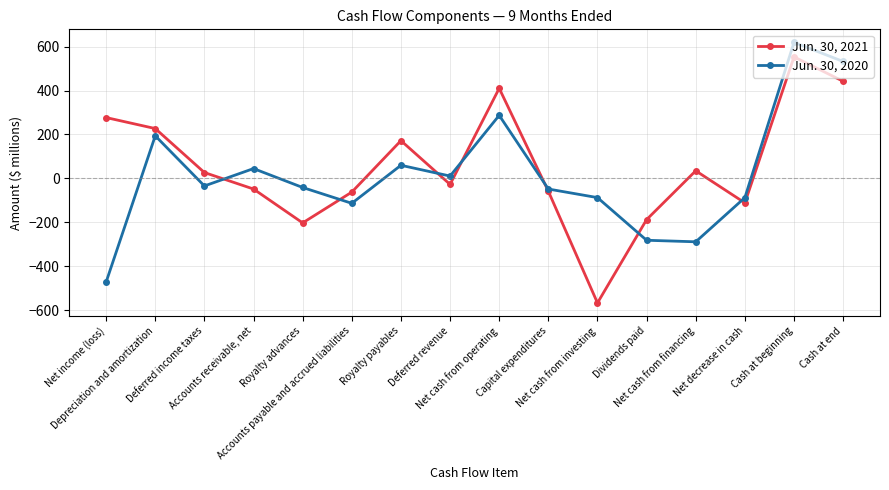

What is the label of the 16th point from the left?

Cash at end